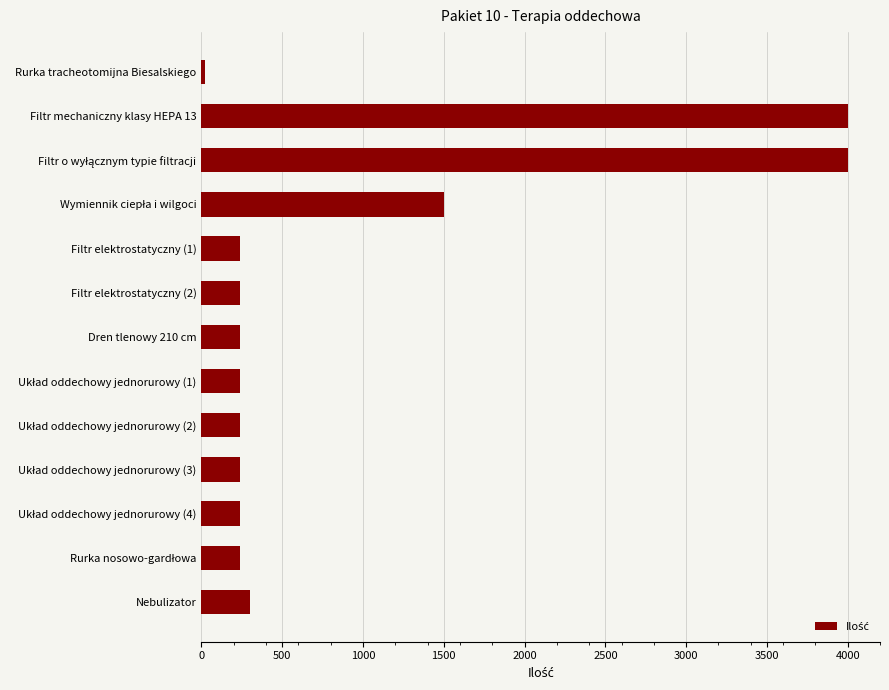

What is the maximum value shown in the chart?

4000